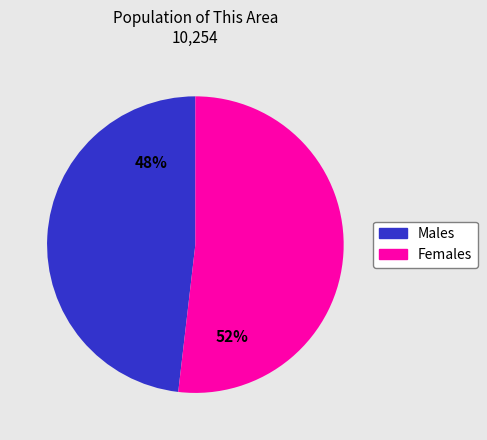

To the nearest percent, what is the difference between the largest and smallest slice percentages?

4%